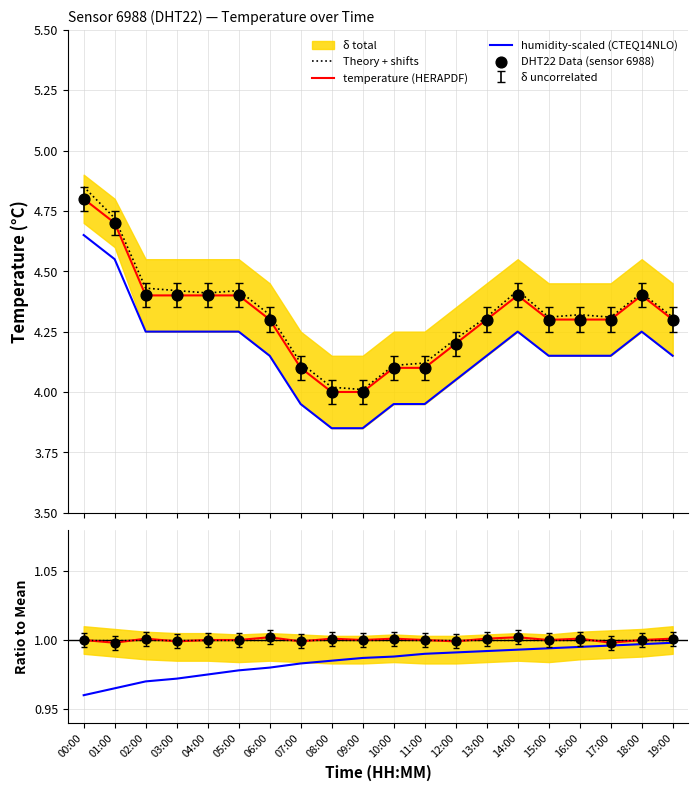

Which has a higher value, 10:00 or 16:00?

16:00